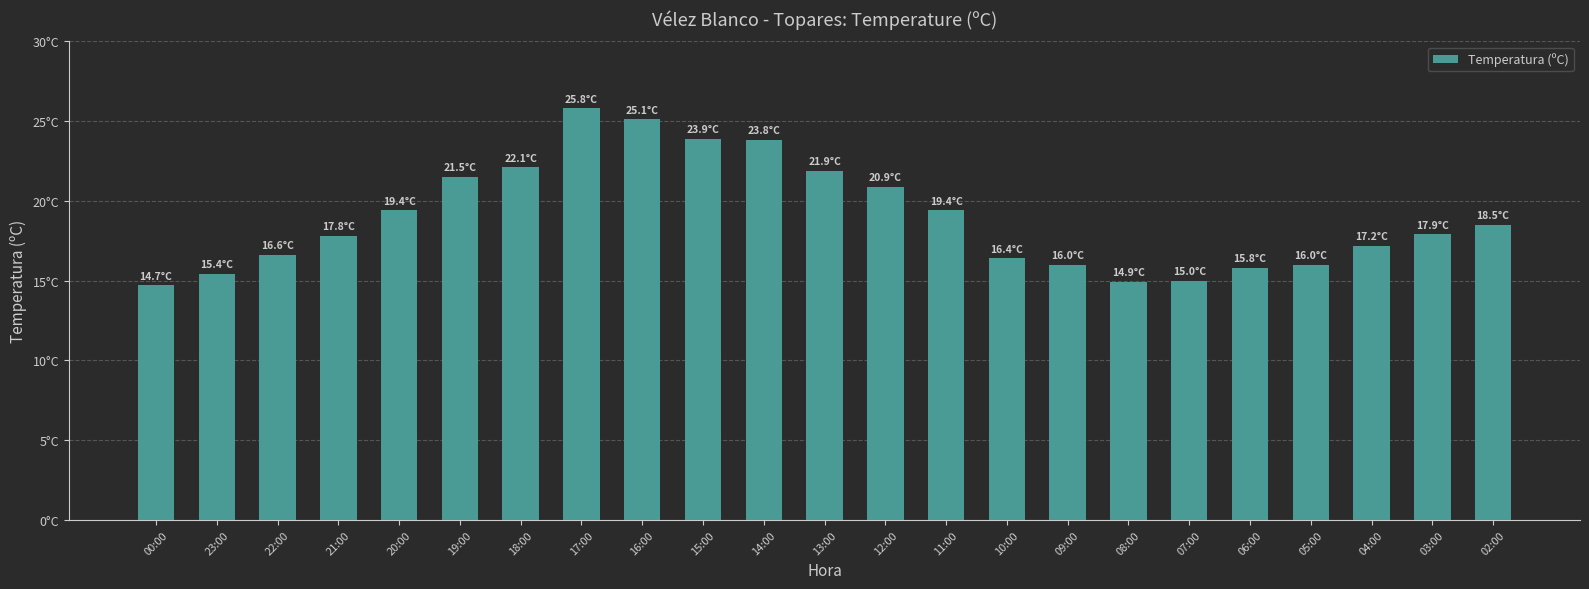

List the labels in order of value, largest first.

17:00, 16:00, 15:00, 14:00, 18:00, 13:00, 19:00, 12:00, 20:00, 11:00, 02:00, 03:00, 21:00, 04:00, 22:00, 10:00, 09:00, 05:00, 06:00, 23:00, 07:00, 08:00, 00:00